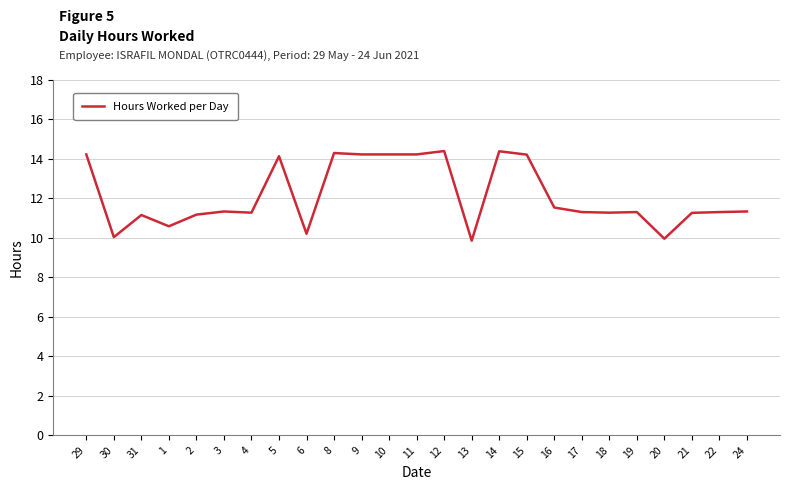

What is the average value?

12.1